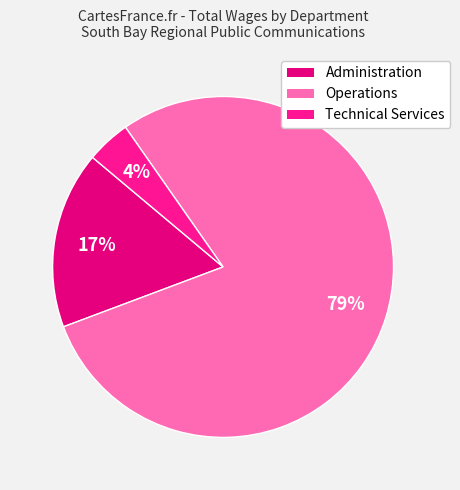

Which slice is the smallest?

Technical Services